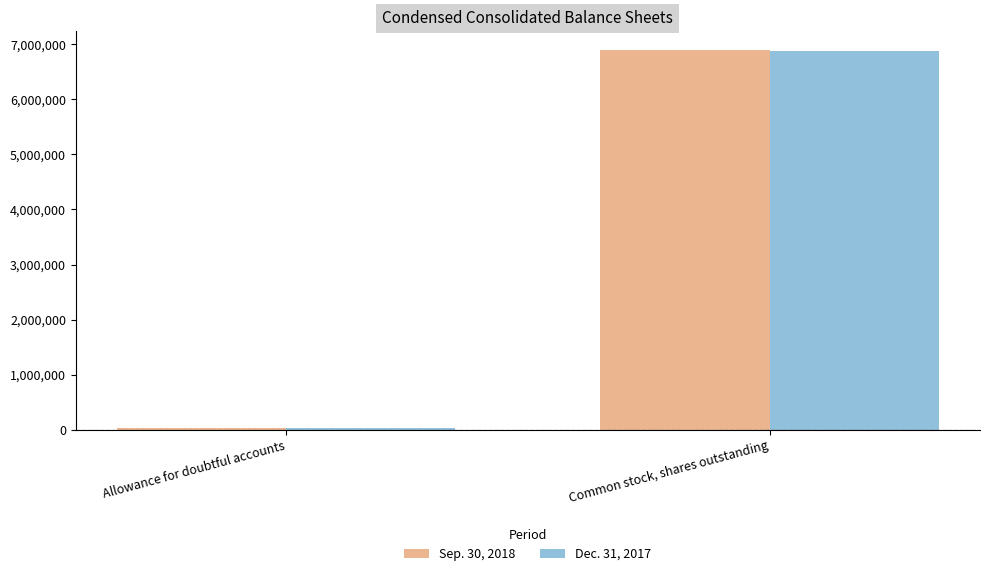

Rank the series by their average value, from highest to lowest.

Sep. 30, 2018, Dec. 31, 2017